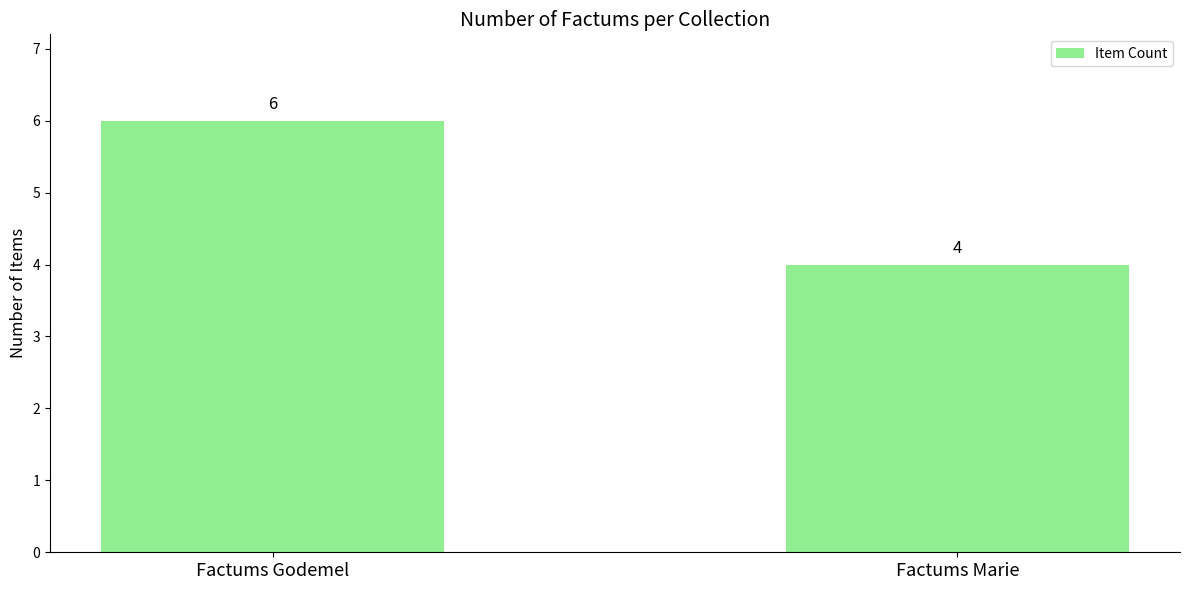

List the labels in order of value, largest first.

Factums Godemel, Factums Marie